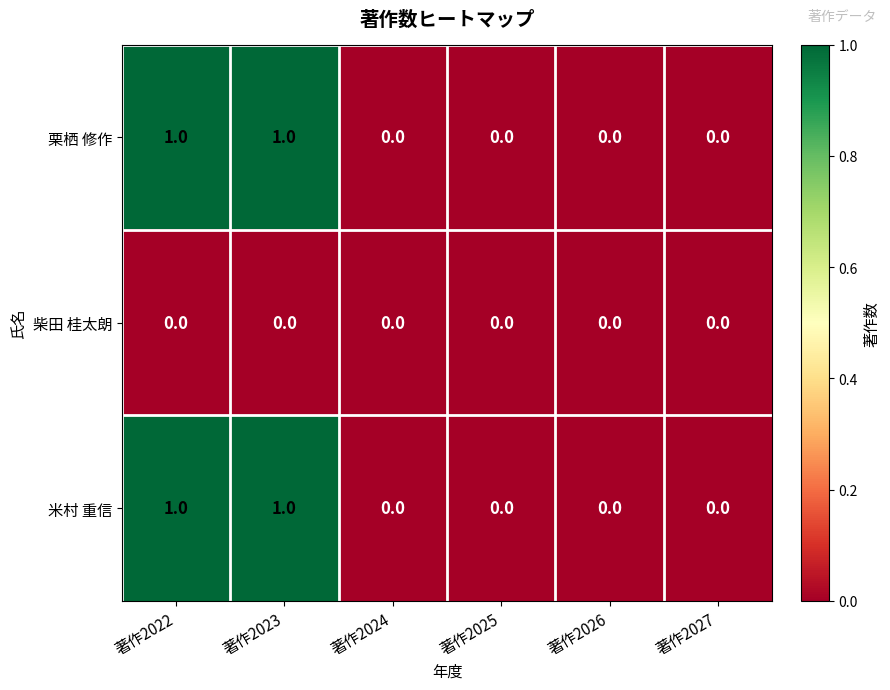

Reading left to right, transcribe all the data shown in this chart.

栗栖 修作: 1	1	0	0	0	0
柴田 桂太朗: 0	0	0	0	0	0
米村 重信: 1	1	0	0	0	0